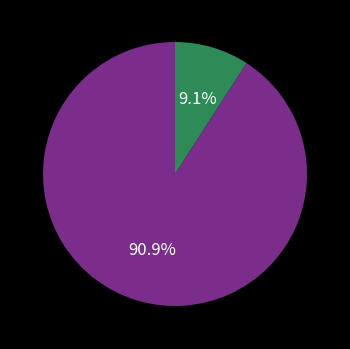

Does any single category account for the majority?

Yes